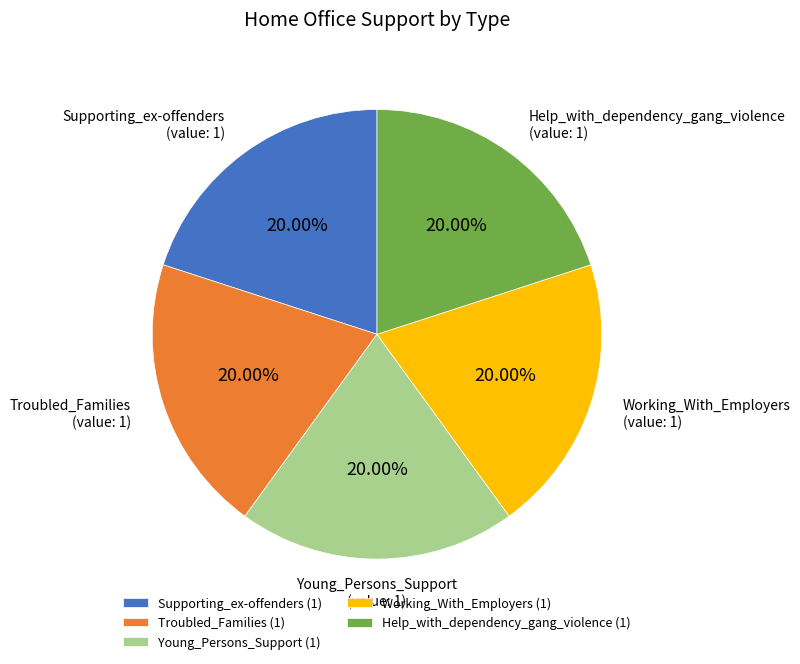

Is the sum of Troubled_Families and Working_With_Employers greater than half?

No